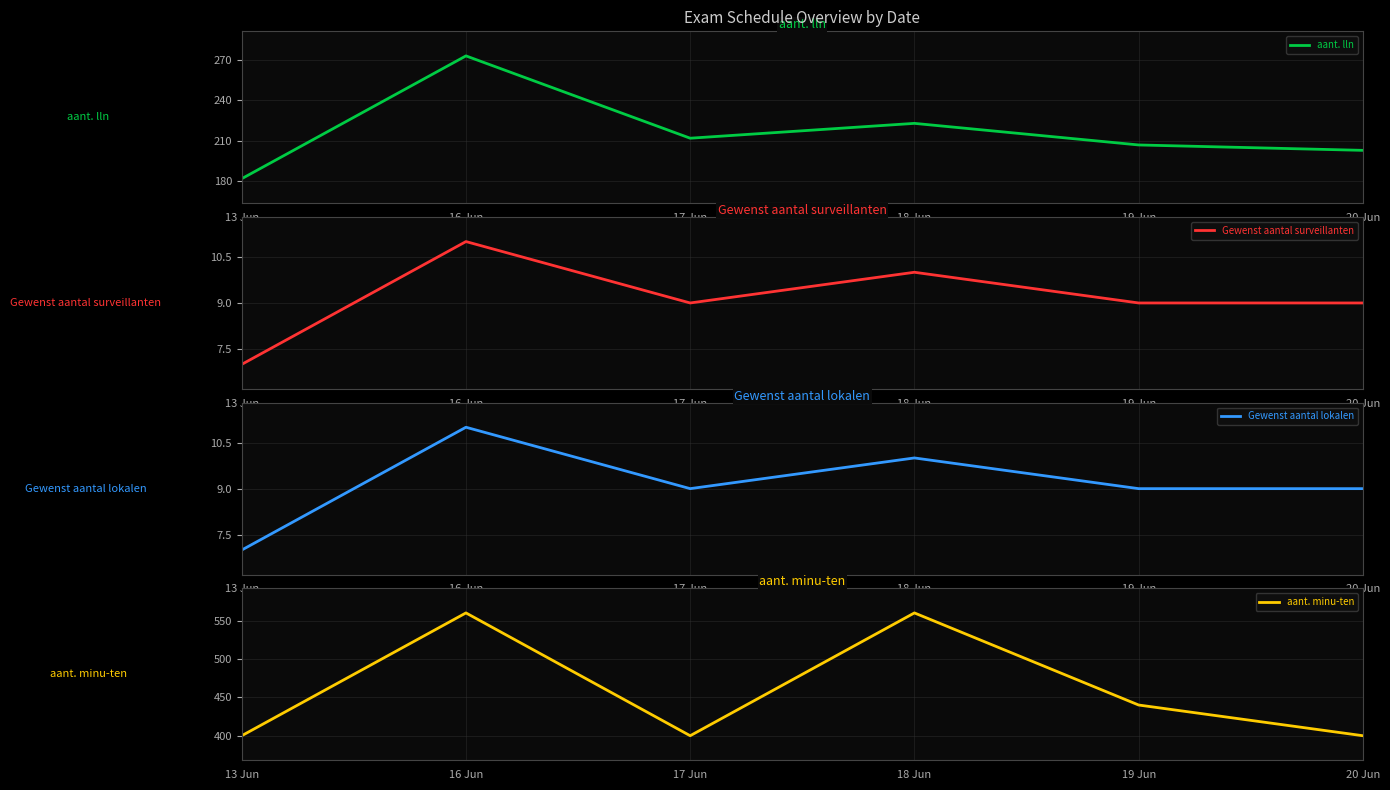

Between 19 Jun and 20 Jun, which series saw the biggest shift?

aant. minu-ten